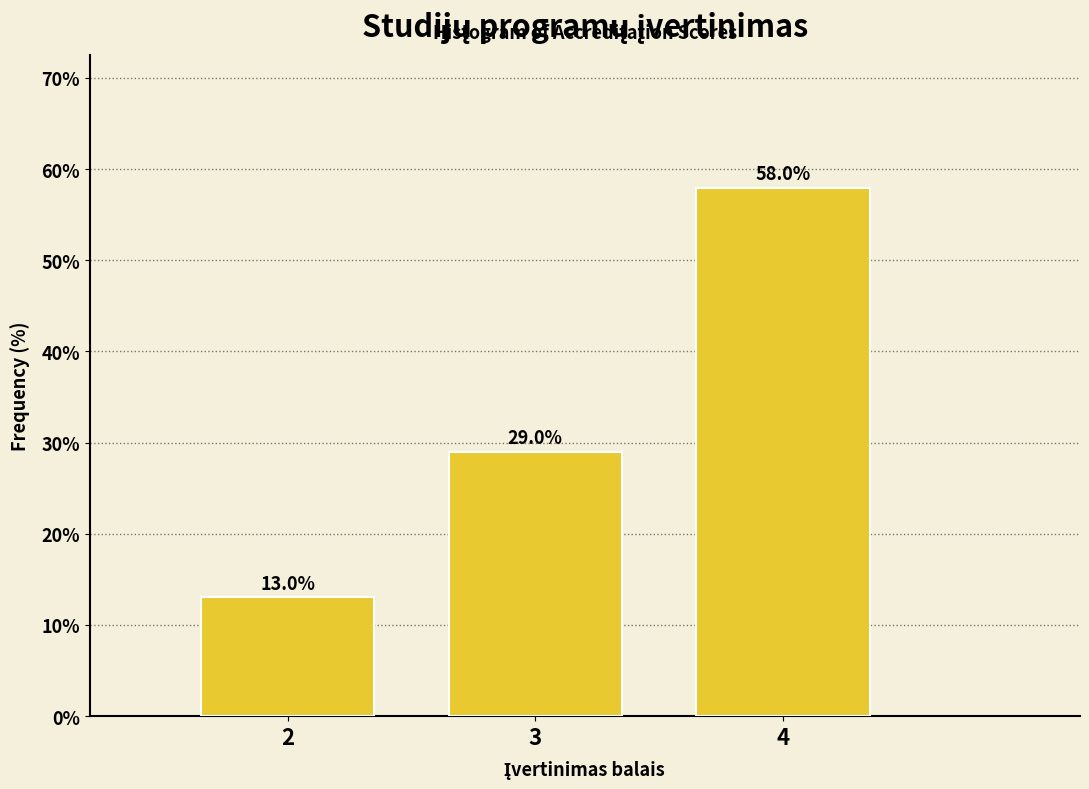

Reading right to left, what are all the values shown in this chart?

58.0	29.0	13.0